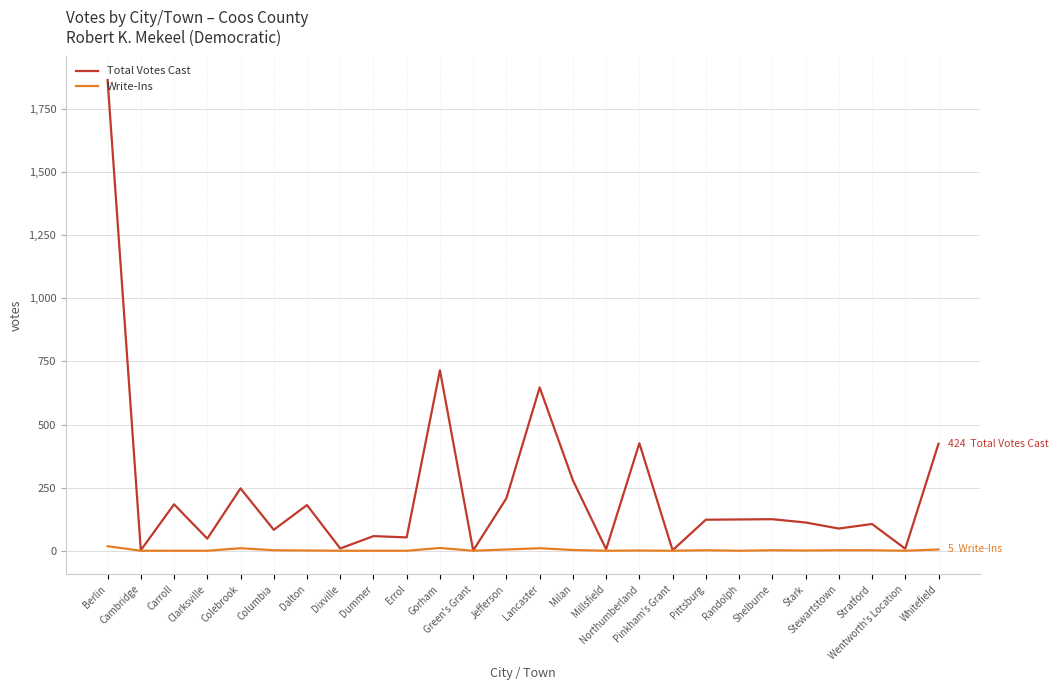

Which series has the largest total across all categories?

Total Votes Cast